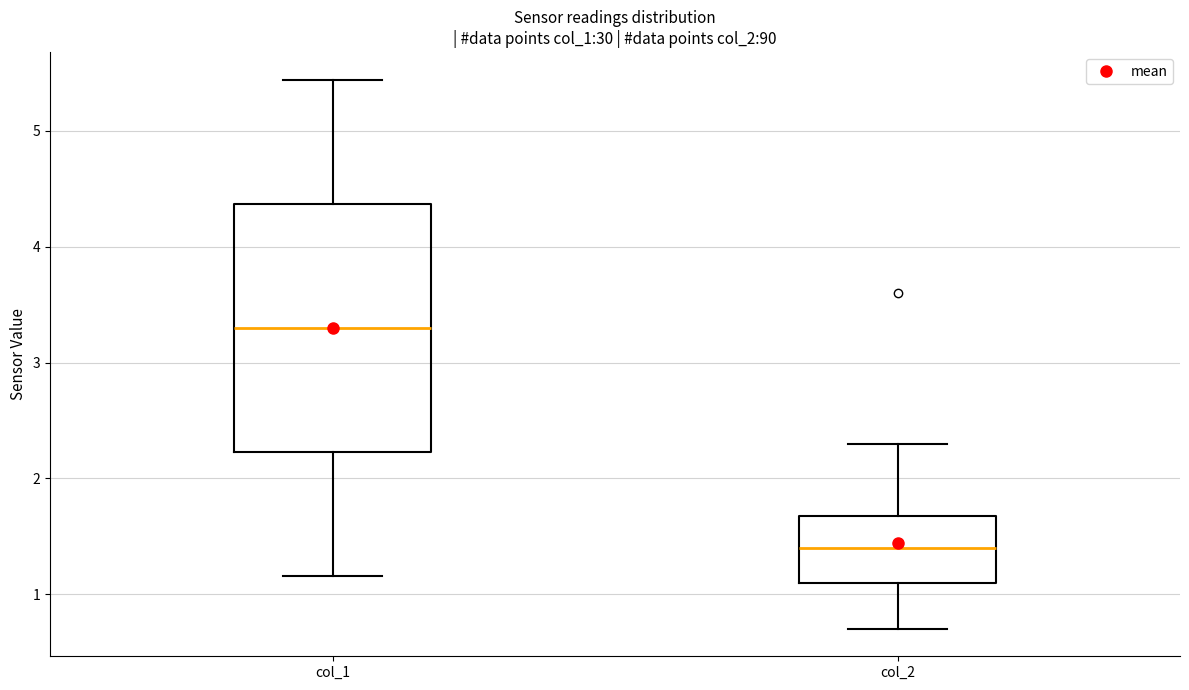

Which box's median line is the highest?

col_1